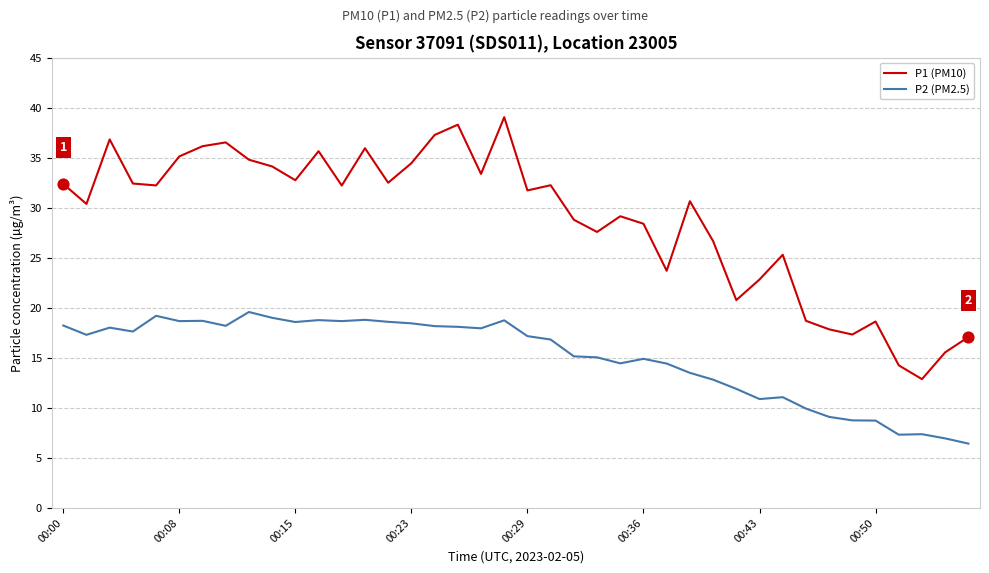

Rank the series by their maximum value, from highest to lowest.

P1 (PM10), P2 (PM2.5)